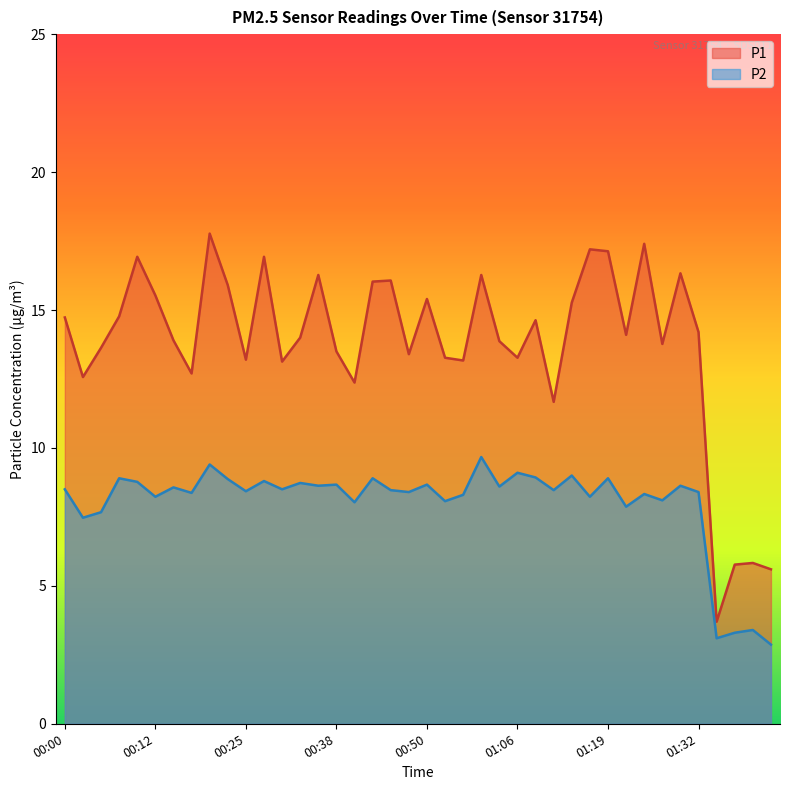

How many values in the P1 series exceed 14?

20